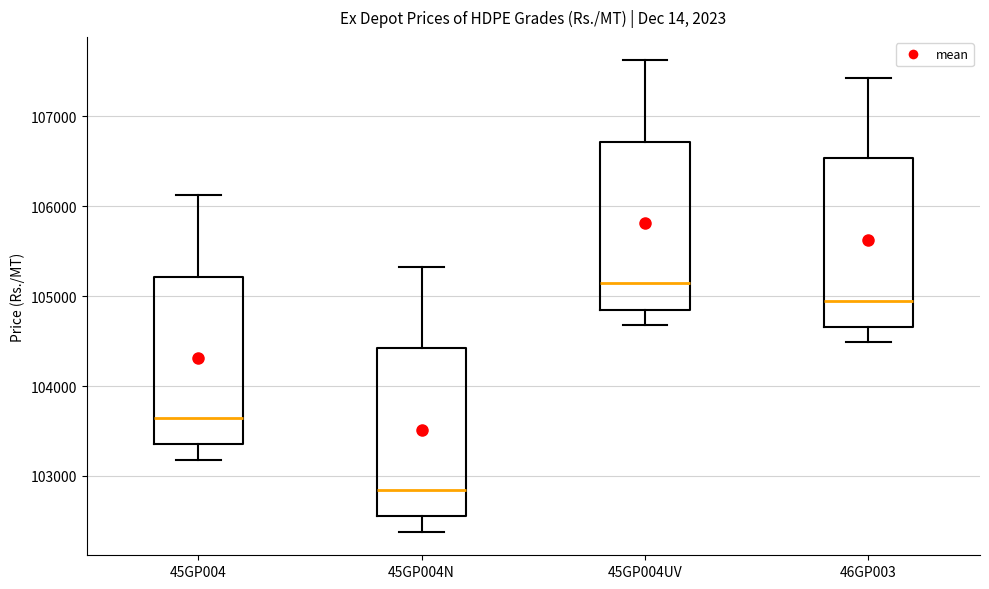

Where does the upper whisker of the box for 46GP003 end on the y-axis? The values are not printed on the chart, so give them approximately, as read against the axis.

107400